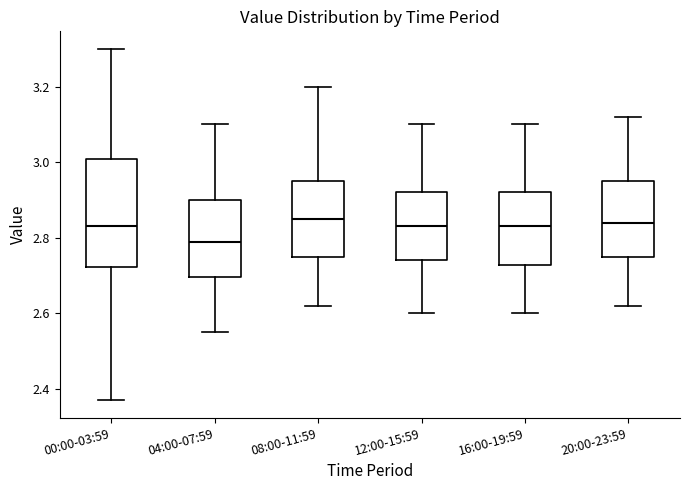

Which box's median line is the lowest?

04:00-07:59